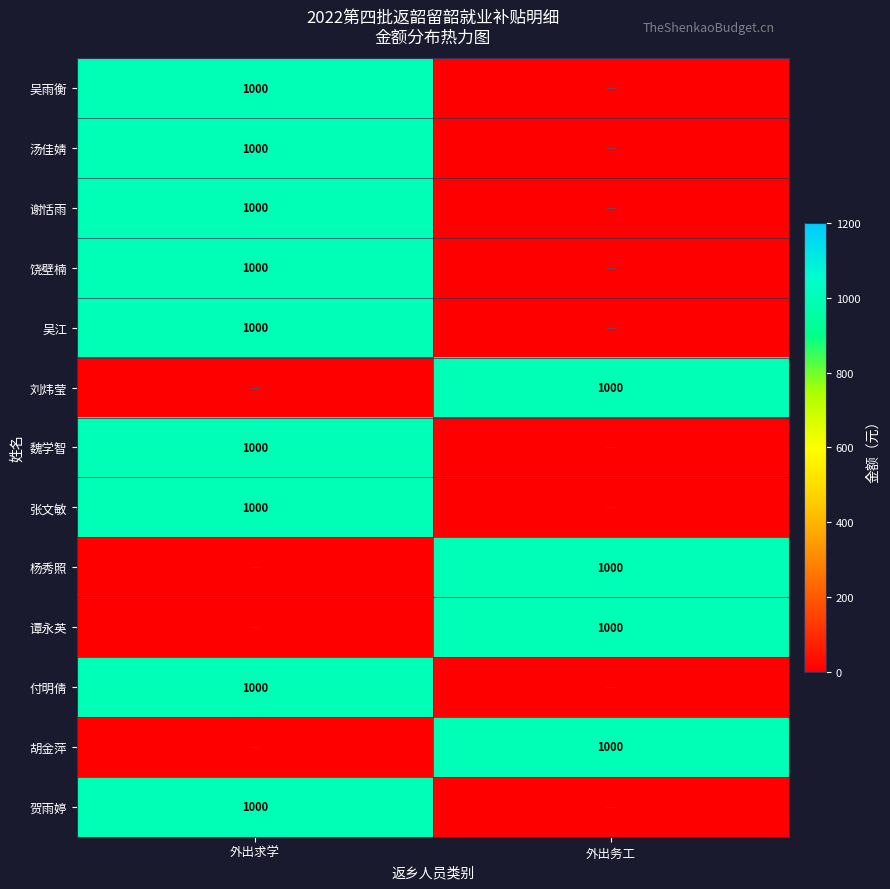

True or false: 杨秀照 has a value of 1000 at 外出务工.

True